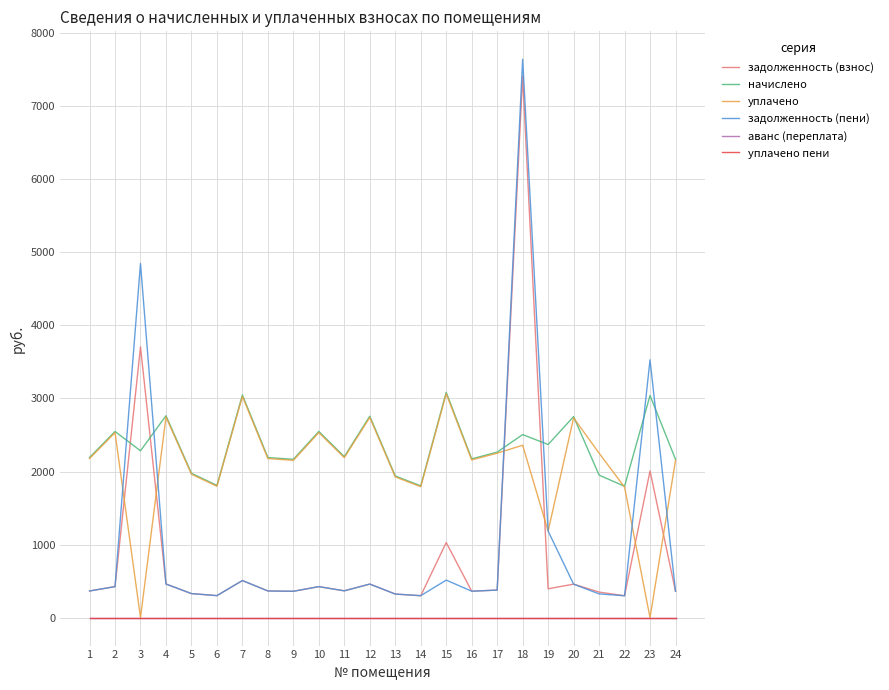

Is the value of задолженность (взнос) at 16 greater than the value of начислено at 9?

No